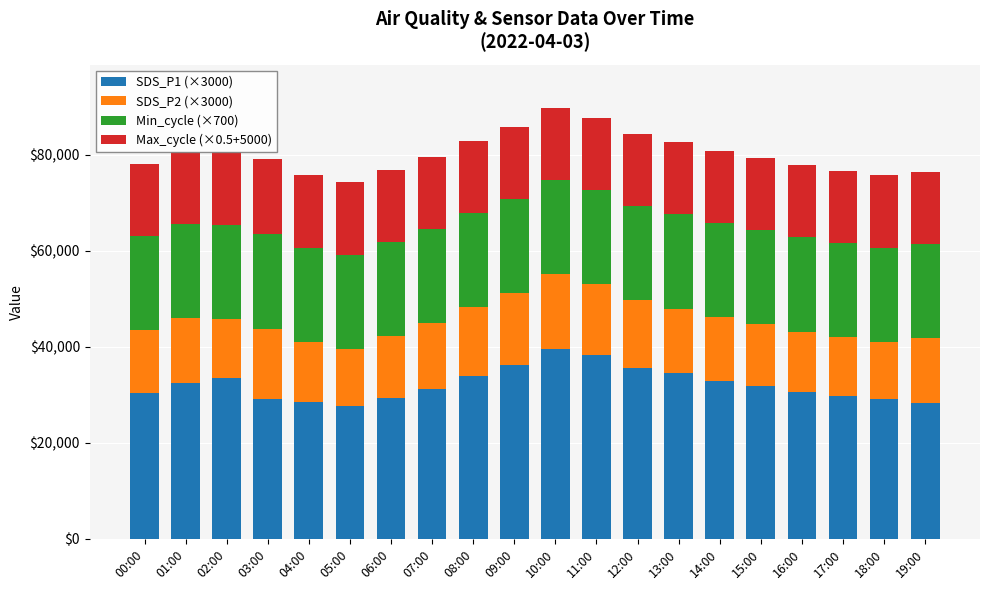

What is the highest value of the SDS_P1 (×3000) series?

39600.0